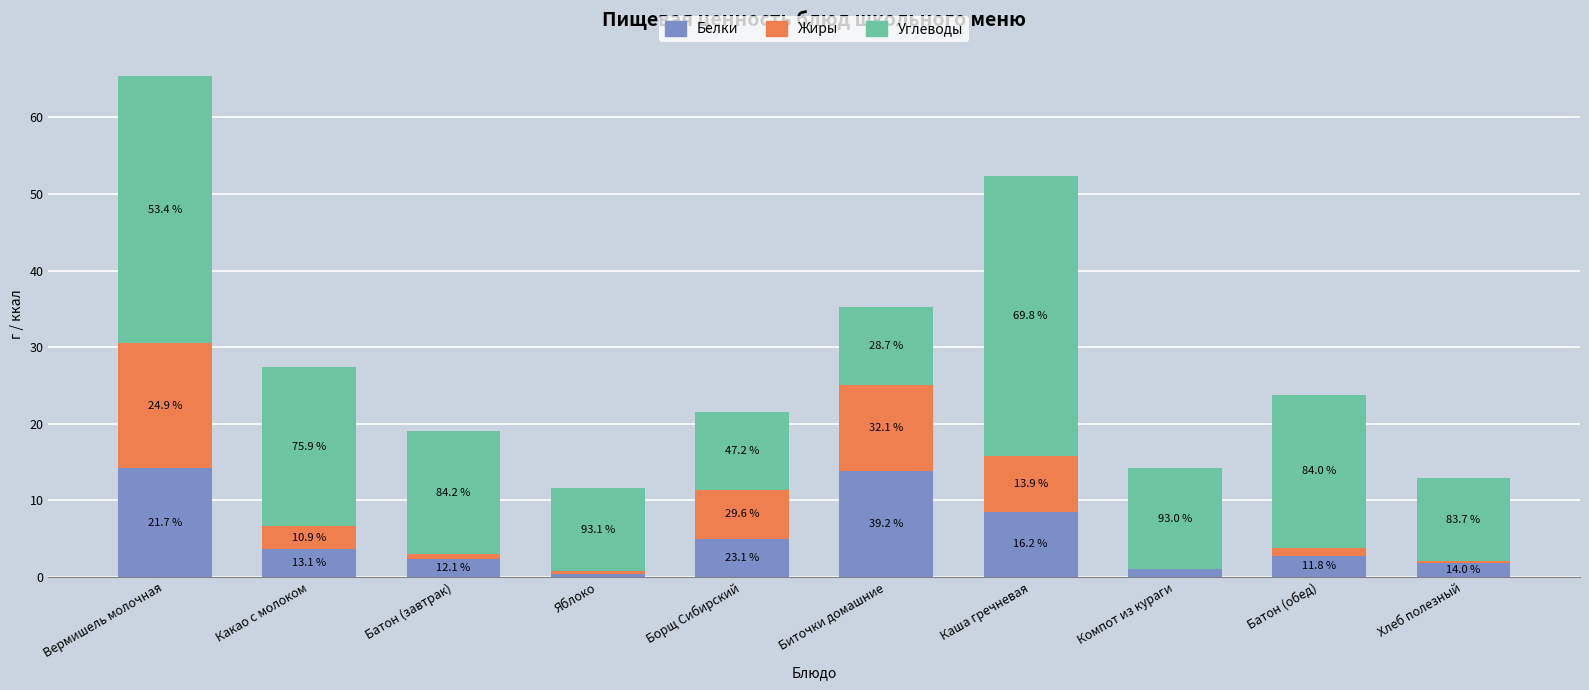

List the labels in order of Углеводы value, largest first.

Каша гречневая, Вермишель молочная, Какао с молоком, Батон (обед), Батон (завтрак), Компот из кураги, Яблоко, Хлеб полезный, Борщ Сибирский, Биточки домашние